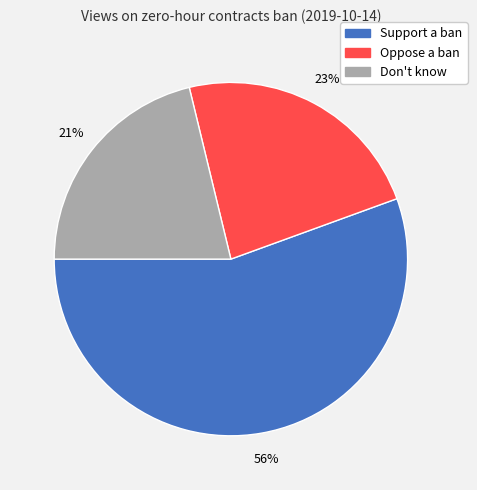

To the nearest percent, what is the combined percentage of Support a ban and Oppose a ban?

79%